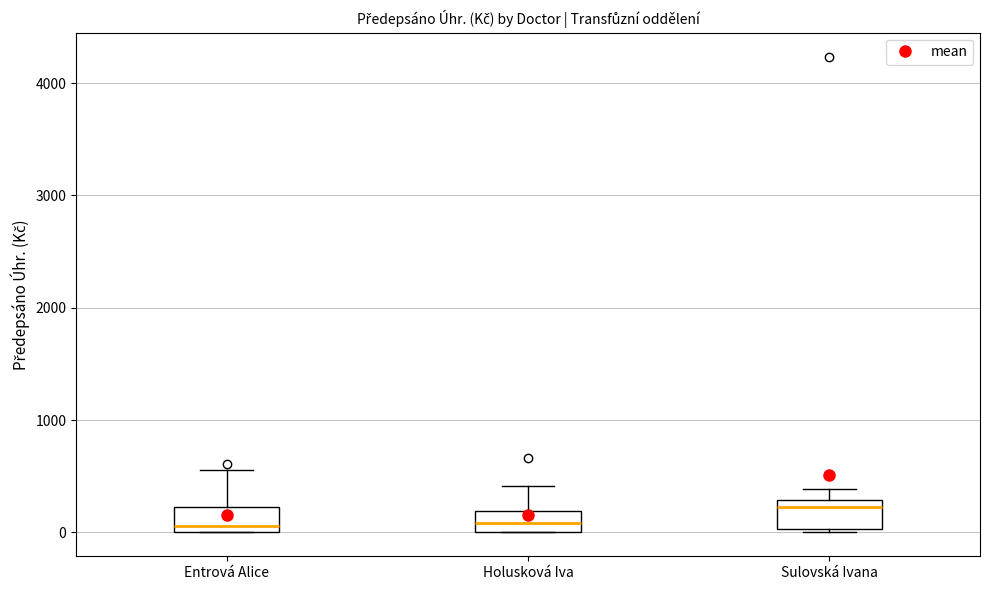

Reading left to right, transcribe this box plot: for each box, give where its median line is, the range the box spans, and where its two whiskers end, as read against the y-axis. The values are not printed on the chart, so give them approximately, as read against the axis.

Entrová Alice: median 100, box 0 to 200, whiskers 0 to 600
Holusková Iva: median 100, box 0 to 200, whiskers 0 to 400
Sulovská Ivana: median 200, box 0 to 300, whiskers 0 (just below the box's lower edge) to 400